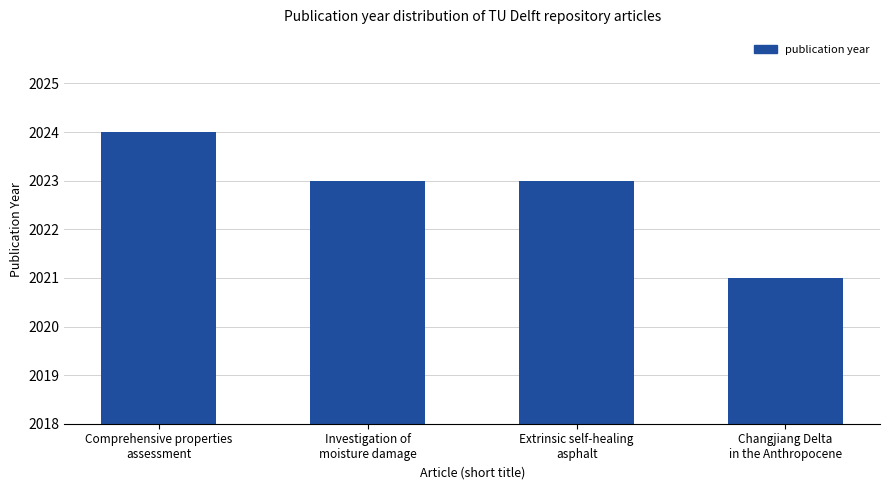

What is the ratio of the value at Extrinsic self-healing
asphalt to the value at Comprehensive properties
assessment?

1.0